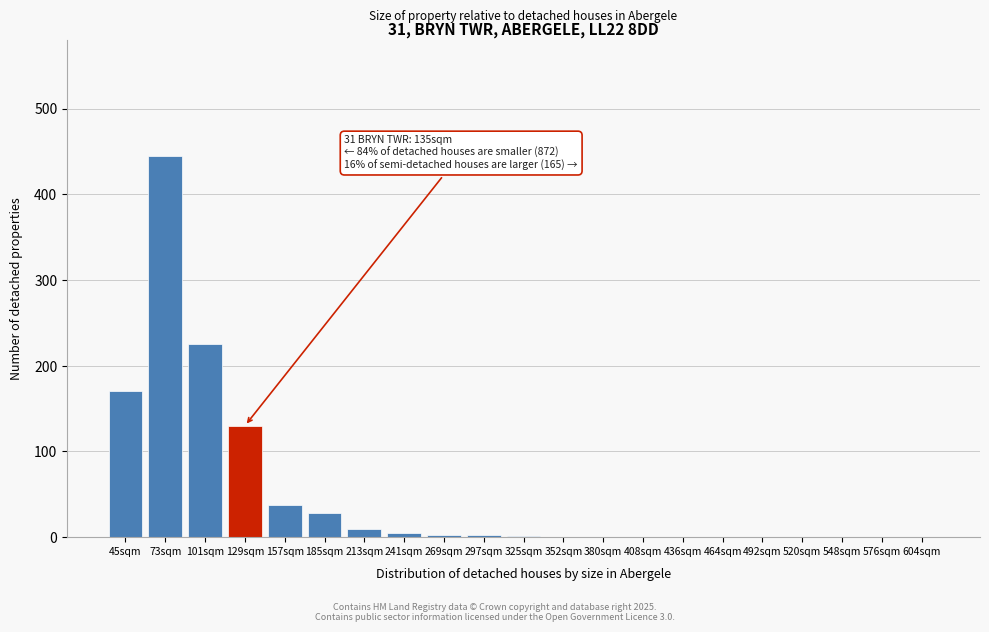

What is the sum of all values?

1057